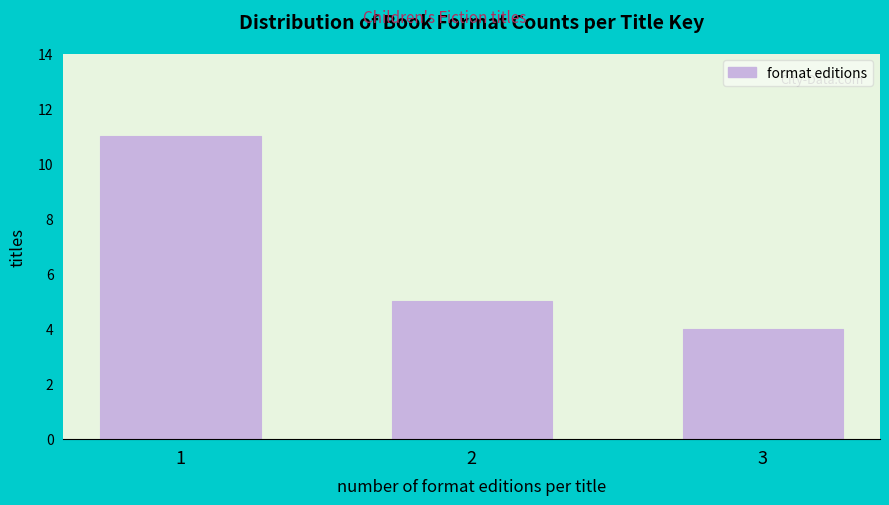

Reading left to right, list all the values displayed in this chart.

11	5	4